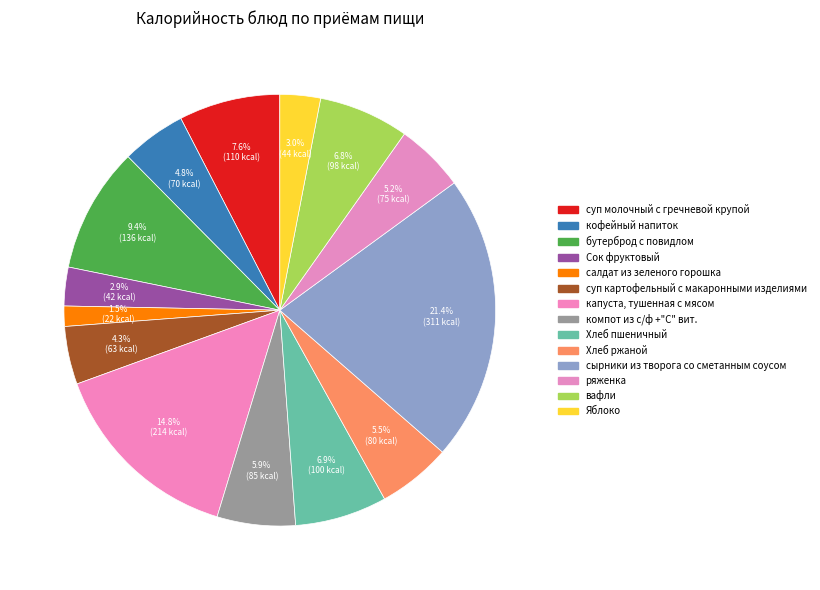

Is it true that вафли is 15% of the pie?

False